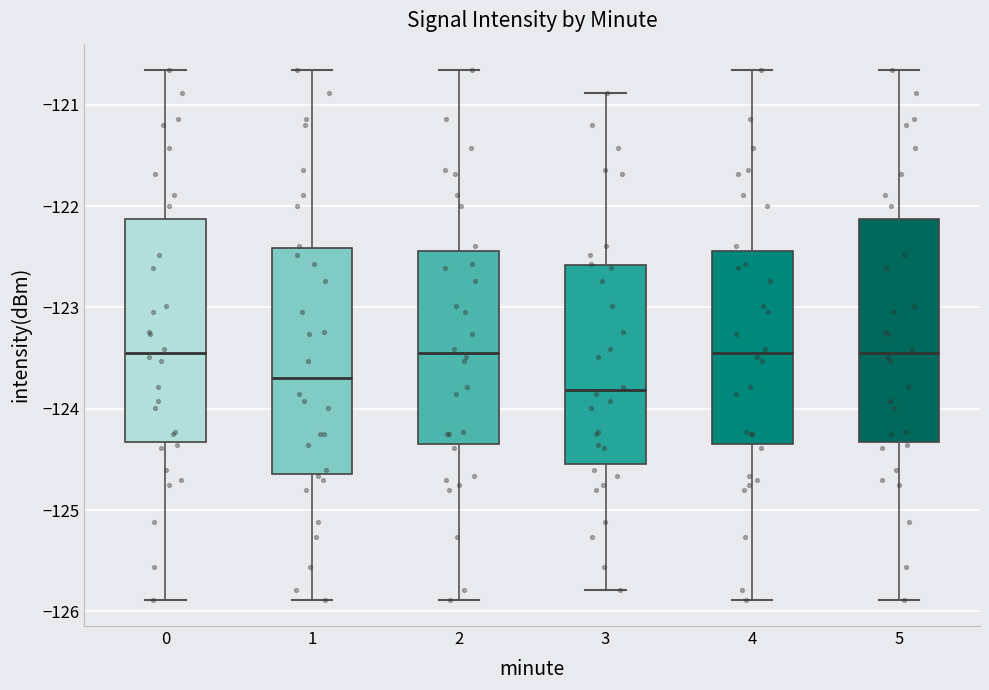

Reading left to right, transcribe this box plot: for each box, give where its median line is, the range the box spans, and where its two whiskers end, as read against the y-axis. The values are not printed on the chart, so give them approximately, as read against the axis.

0: median -123.4, box -124.3 to -122.1, whiskers -125.9 to -120.7
1: median -123.7, box -124.6 to -122.4, whiskers -125.9 to -120.7
2: median -123.4, box -124.3 to -122.4, whiskers -125.9 to -120.7
3: median -123.8, box -124.5 to -122.6, whiskers -125.8 to -120.9
4: median -123.4, box -124.3 to -122.4, whiskers -125.9 to -120.7
5: median -123.4, box -124.3 to -122.1, whiskers -125.9 to -120.7